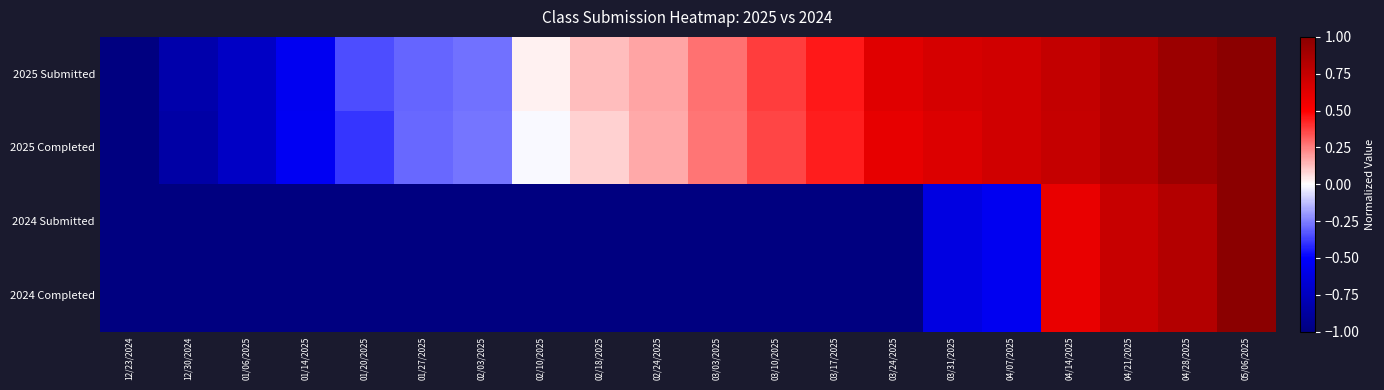

Reading right to left, what are all the values shown in this chart?

2025 Submitted: 05/06/2025=1.0	04/28/2025=0.9	04/21/2025=0.8	04/14/2025=0.8	04/07/2025=0.7	03/31/2025=0.7	03/24/2025=0.6	03/17/2025=0.4	03/10/2025=0.4	03/03/2025=0.3	02/24/2025=0.2	02/18/2025=0.1	02/10/2025=0.0	02/03/2025=-0.3	01/27/2025=-0.3	01/20/2025=-0.3	01/14/2025=-0.6	01/06/2025=-0.7	12/30/2024=-0.8	12/23/2024=-1.0
2025 Completed: 05/06/2025=1.0	04/28/2025=0.9	04/21/2025=0.8	04/14/2025=0.7	04/07/2025=0.7	03/31/2025=0.6	03/24/2025=0.6	03/17/2025=0.4	03/10/2025=0.4	03/03/2025=0.3	02/24/2025=0.2	02/18/2025=0.1	02/10/2025=-0.0	02/03/2025=-0.3	01/27/2025=-0.3	01/20/2025=-0.4	01/14/2025=-0.5	01/06/2025=-0.7	12/30/2024=-0.8	12/23/2024=-1.0
2024 Submitted: 05/06/2025=1.0	04/28/2025=0.8	04/21/2025=0.7	04/14/2025=0.6	04/07/2025=-0.5	03/31/2025=-0.6	03/24/2025=-1.0	03/17/2025=-1.0	03/10/2025=-1.0	03/03/2025=-1.0	02/24/2025=-1.0	02/18/2025=-1.0	02/10/2025=-1.0	02/03/2025=-1.0	01/27/2025=-1.0	01/20/2025=-1.0	01/14/2025=-1.0	01/06/2025=-1.0	12/30/2024=-1.0	12/23/2024=-1.0
2024 Completed: 05/06/2025=1.0	04/28/2025=0.8	04/21/2025=0.7	04/14/2025=0.6	04/07/2025=-0.5	03/31/2025=-0.6	03/24/2025=-1.0	03/17/2025=-1.0	03/10/2025=-1.0	03/03/2025=-1.0	02/24/2025=-1.0	02/18/2025=-1.0	02/10/2025=-1.0	02/03/2025=-1.0	01/27/2025=-1.0	01/20/2025=-1.0	01/14/2025=-1.0	01/06/2025=-1.0	12/30/2024=-1.0	12/23/2024=-1.0